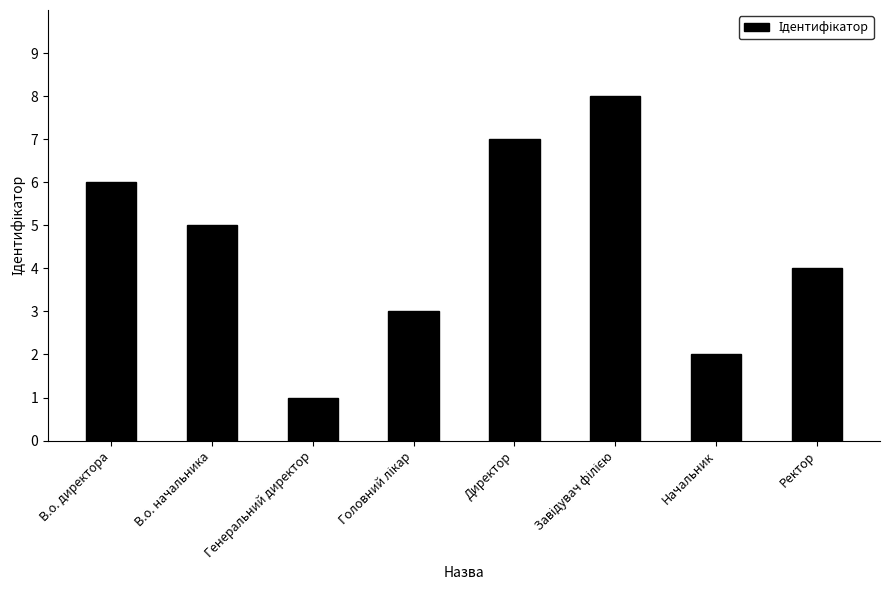

What is the change in value from В.о. начальника to Ректор?

-1